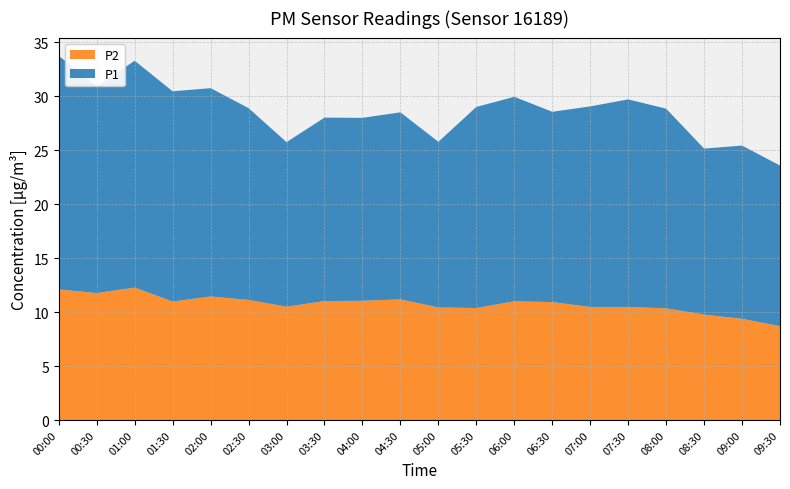

Reading right to left, what are all the values shown in this chart?

P1: 09:30=14.9	09:00=16.1	08:30=15.4	08:00=18.5	07:30=19.2	07:00=18.6	06:30=17.6	06:00=18.9	05:30=18.6	05:00=15.3	04:30=17.3	04:00=16.9	03:30=17.0	03:00=15.2	02:30=17.8	02:00=19.3	01:30=19.5	01:00=21.0	00:30=19.1	00:00=21.6
P2: 09:30=8.7	09:00=9.4	08:30=9.8	08:00=10.3	07:30=10.5	07:00=10.5	06:30=10.9	06:00=11.0	05:30=10.4	05:00=10.4	04:30=11.2	04:00=11.1	03:30=11.0	03:00=10.5	02:30=11.1	02:00=11.4	01:30=11.0	01:00=12.3	00:30=11.8	00:00=12.1